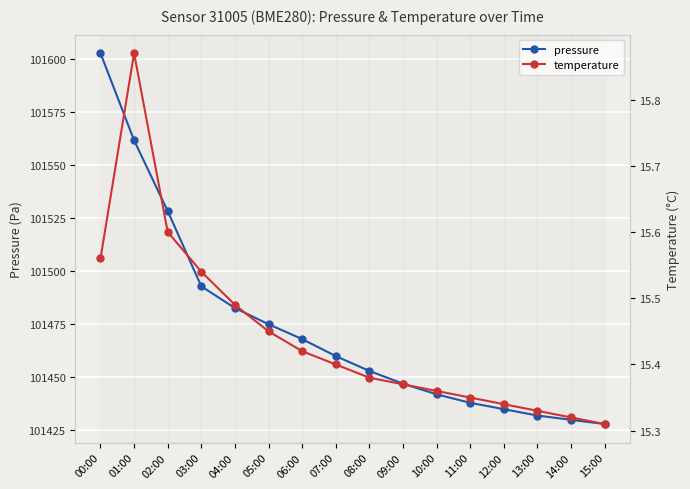

Between 04:00 and 13:00, which series saw the biggest shift?

pressure